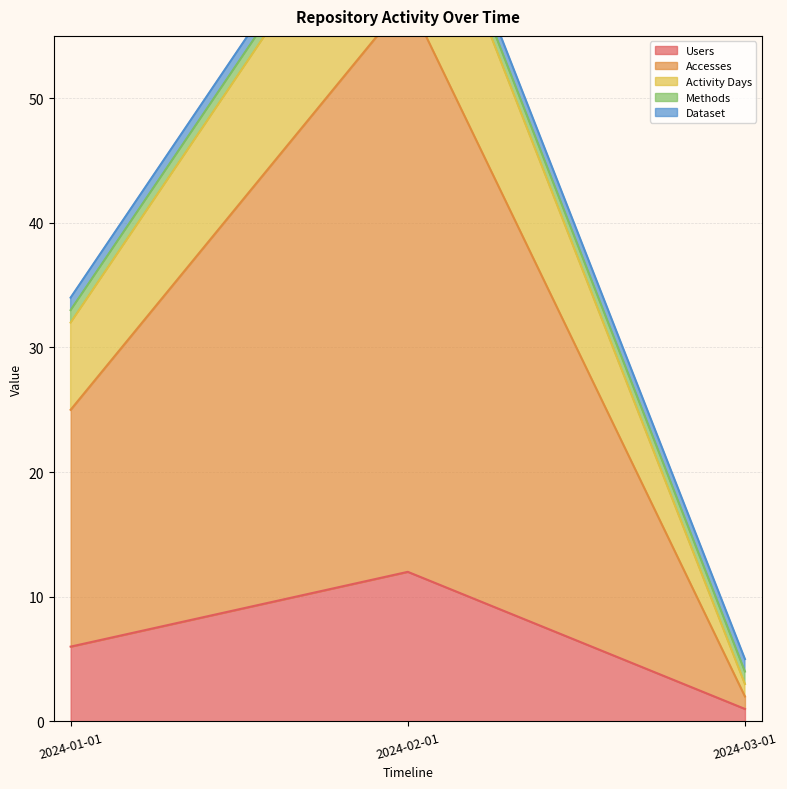

How many values in the Activity Days series exceed 32?

1